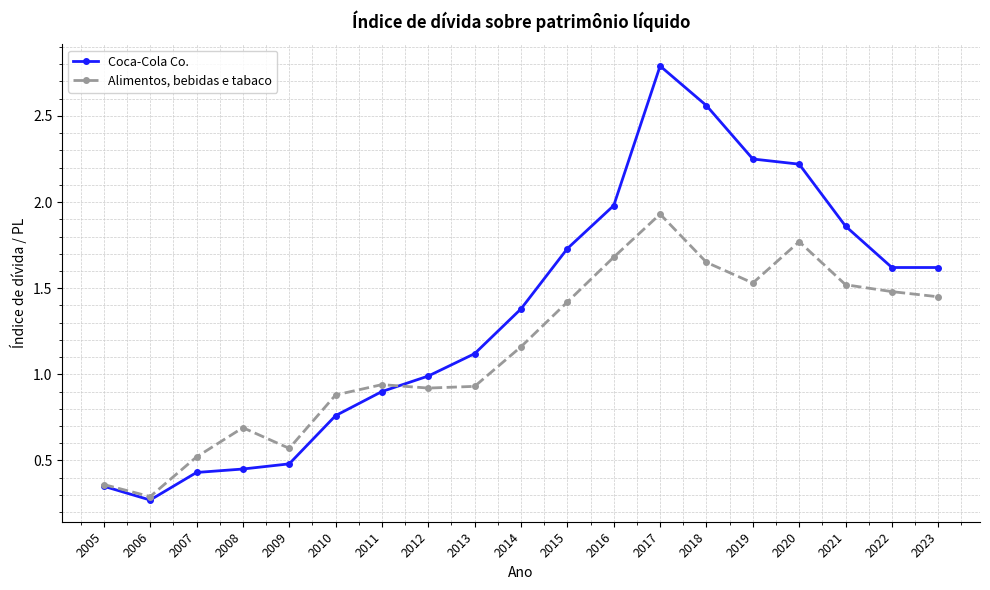

Does the chart have visible grid lines?

Yes